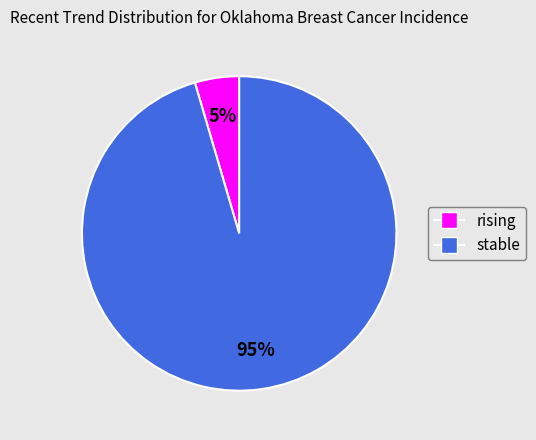

To the nearest percent, what is the average slice percentage?

50%